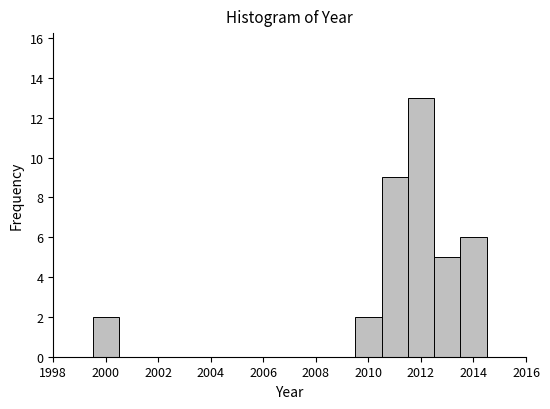

What is the height of the bar covering 2010.5 to 2011.5 on the x-axis? Neither the bar edges nor the heights are printed on the chart, so give them approximately, as read against the axes.

9